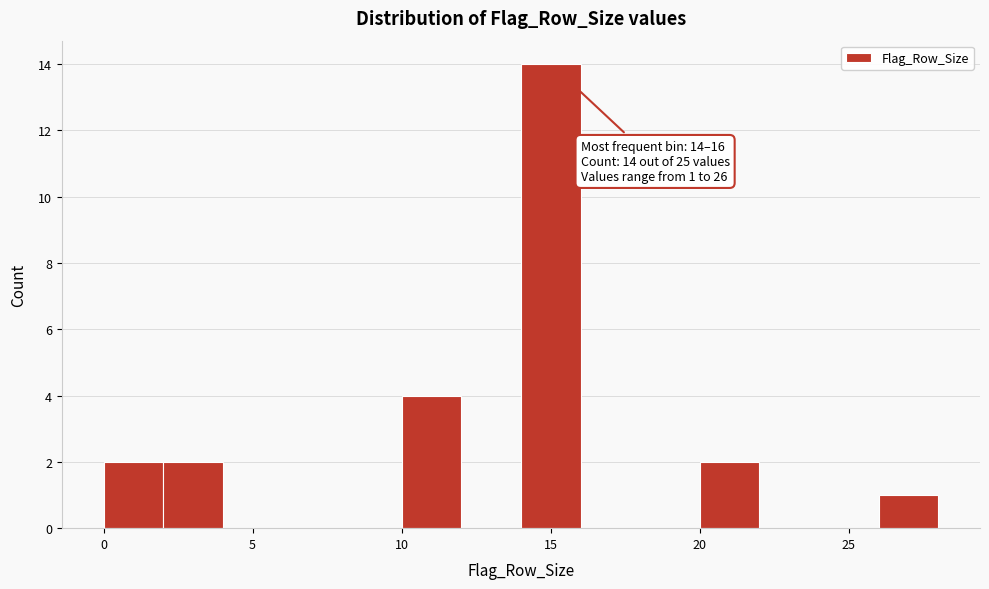

Which range on the x-axis has the tallest bar?

14 to 16